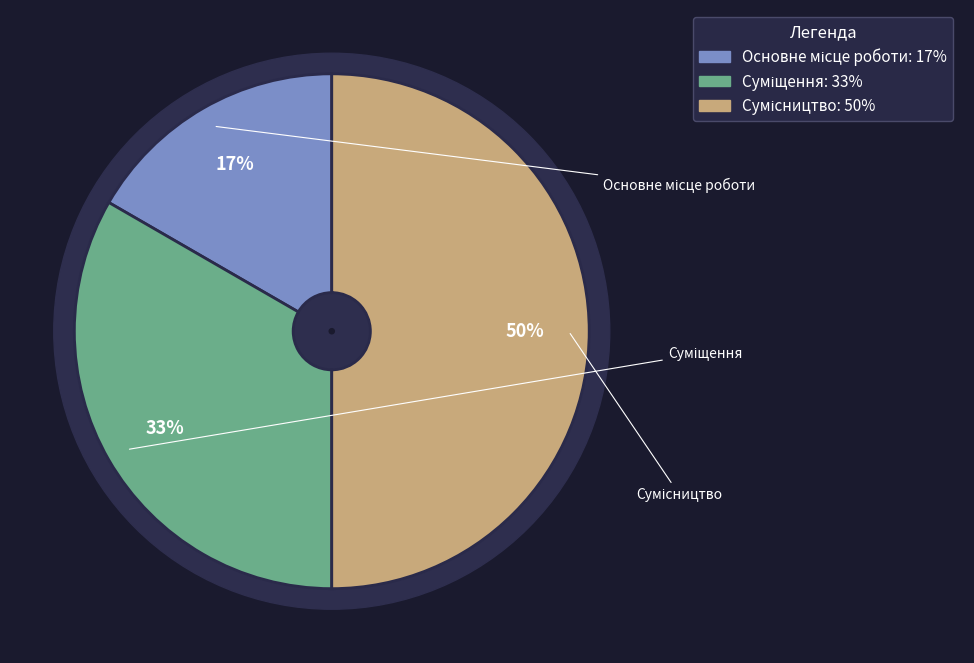

Is it true that Суміщення is 33% of the pie?

True